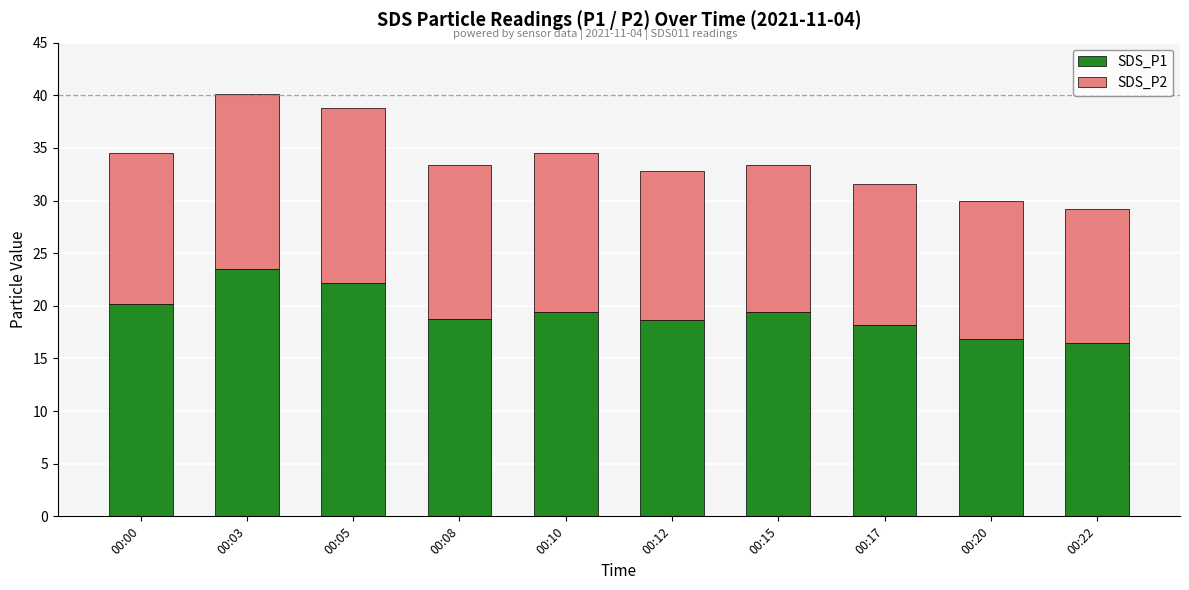

What is the average value of the SDS_P1 series?

19.3